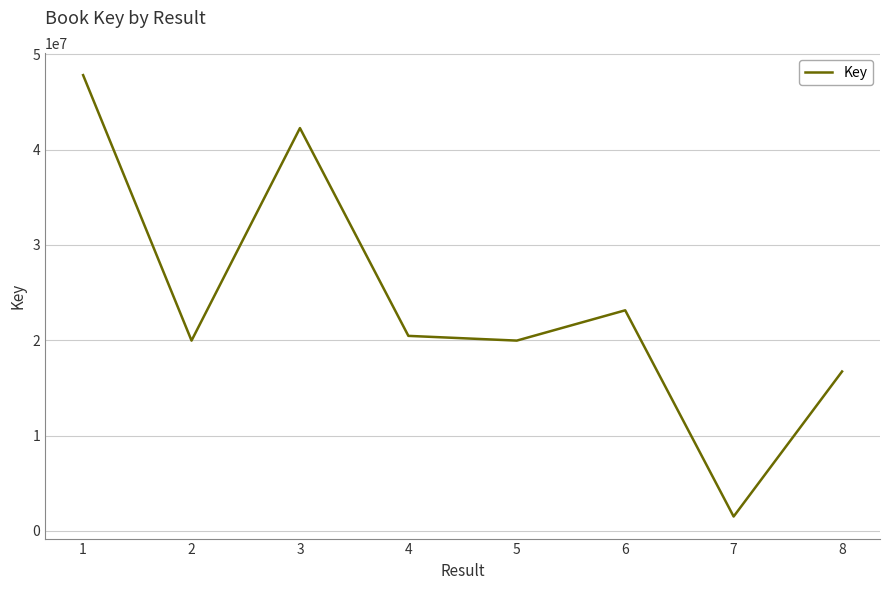

The value at 2 is 33176386. True or false?

False